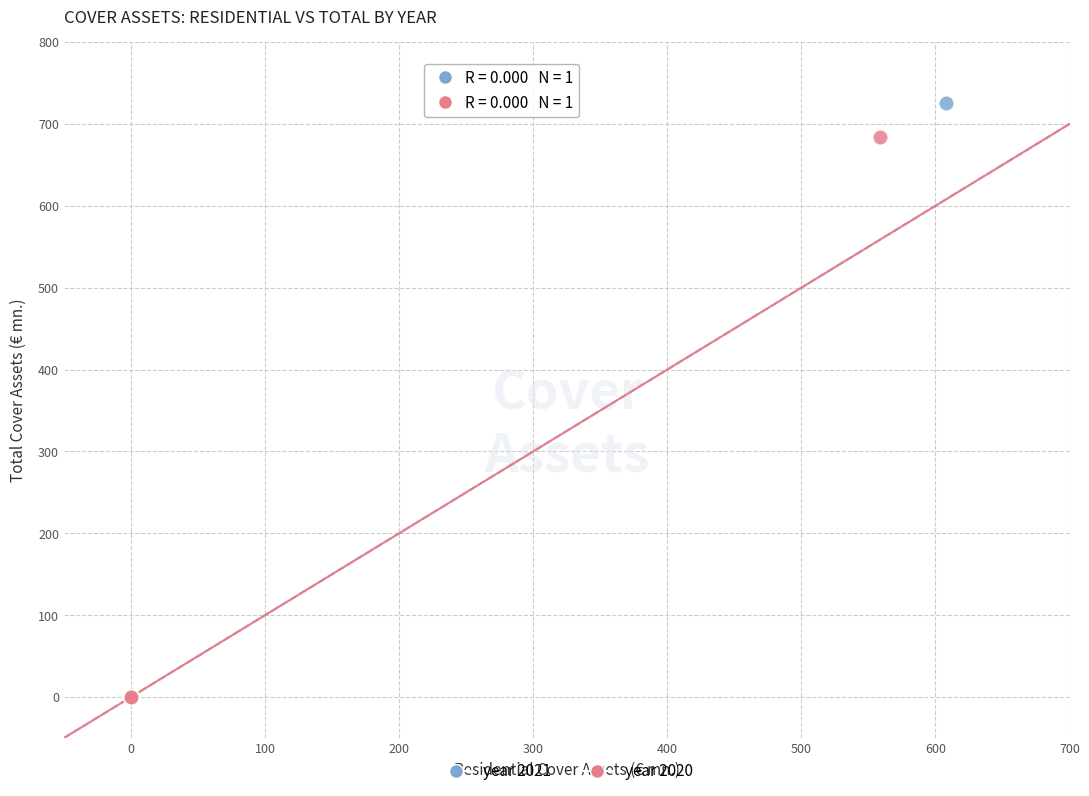

Which series contains the highest Y value?

year 2021